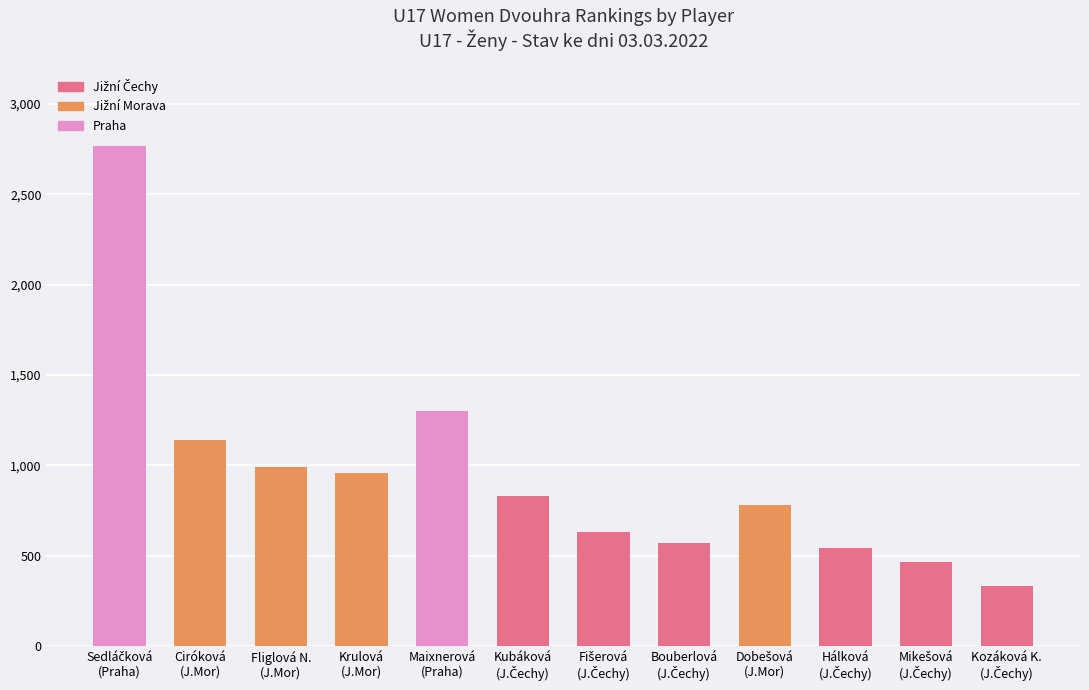

Are the bars horizontal?

No